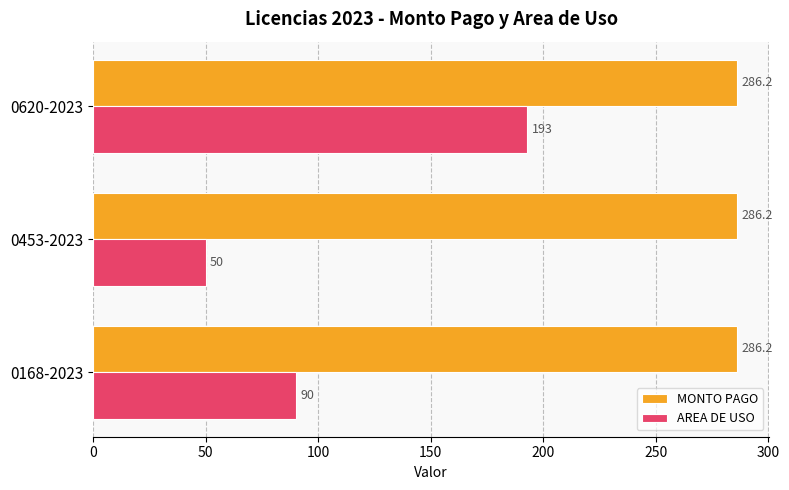

Rank the series by their average value, from lowest to highest.

AREA DE USO, MONTO PAGO